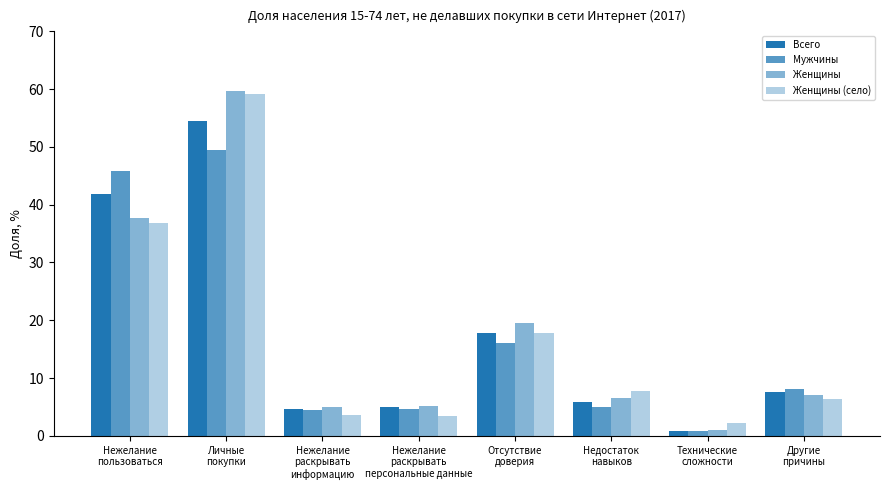

How many groups of bars are there?

8